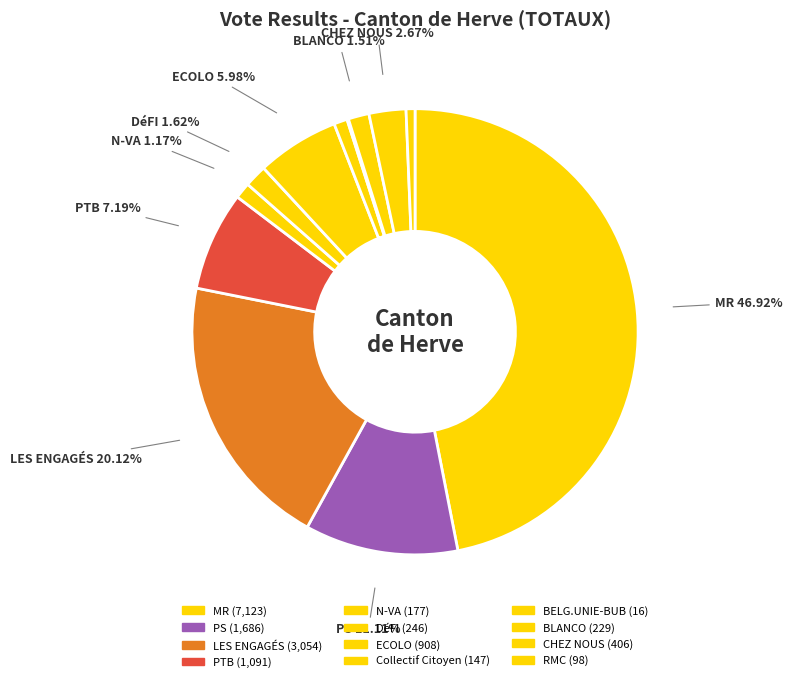

How many slices are in this pie chart?

12